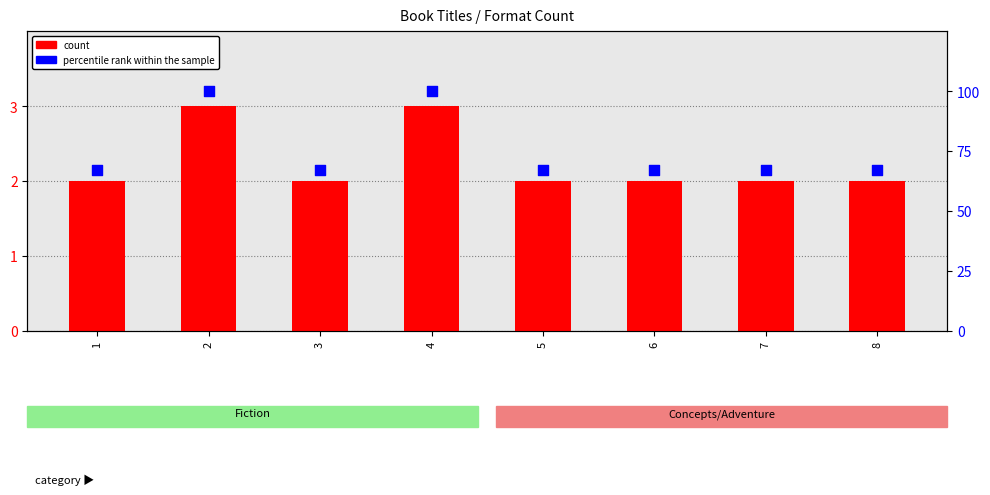

Which series has the largest Y range (max minus min)?

percentile rank within the sample